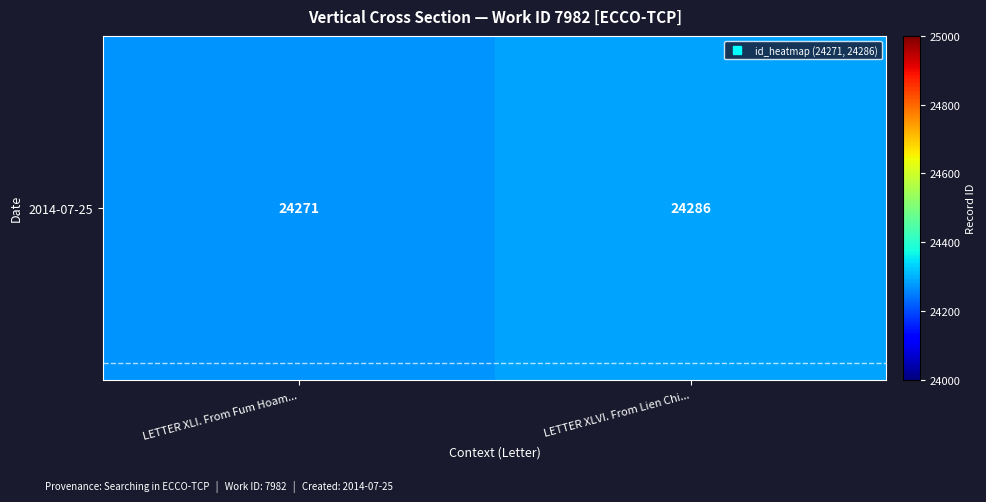

What is the greatest value displayed?

24286